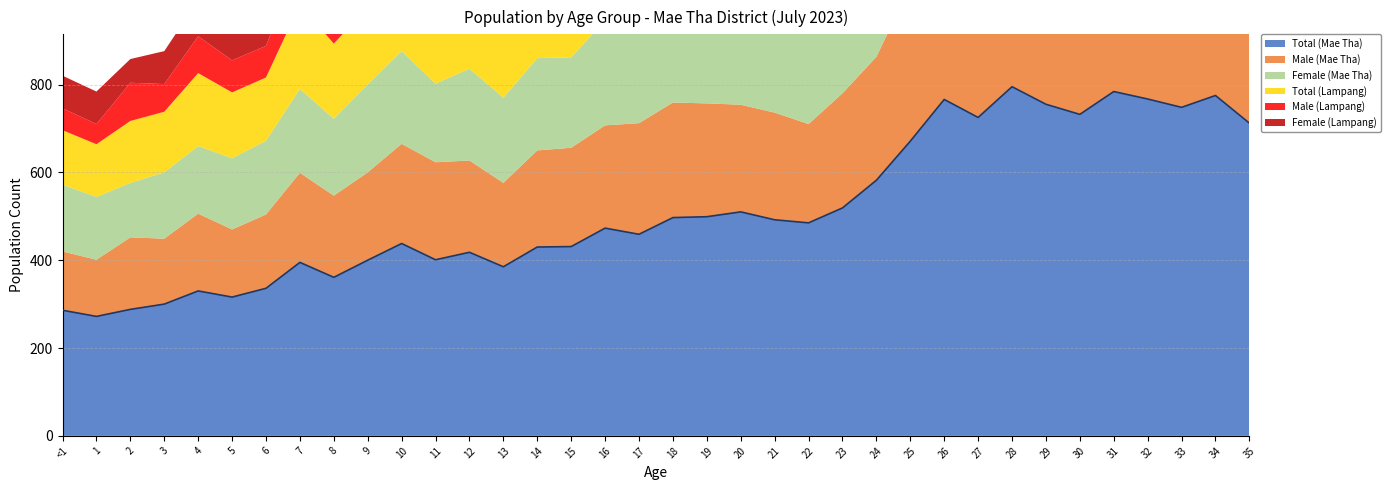

What is the label of the 2nd point from the left?

1